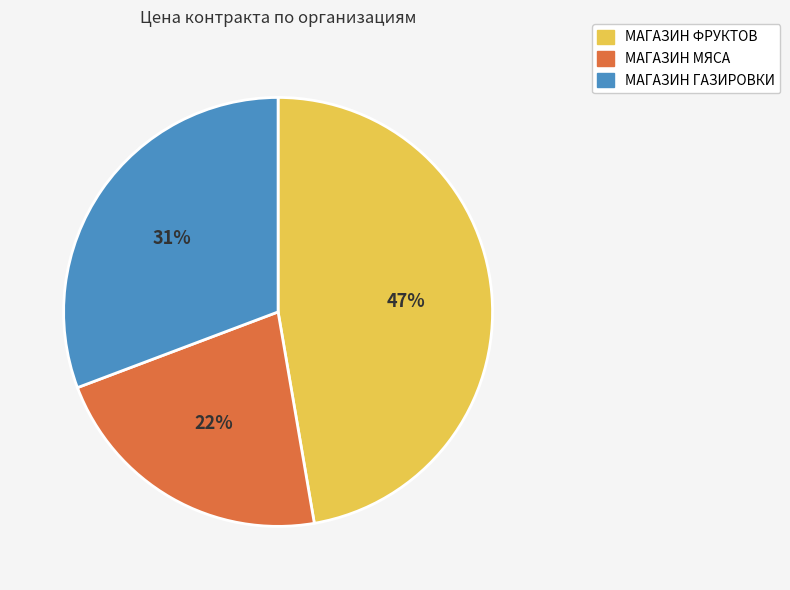

Is there a majority slice in this chart?

No